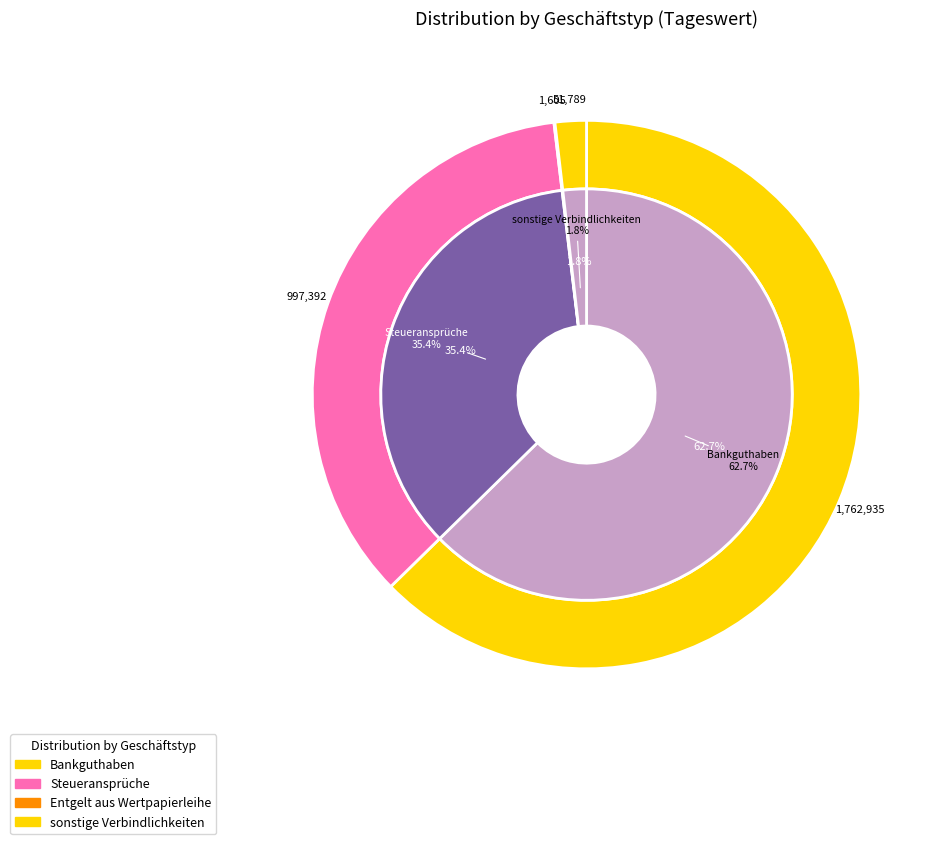

How many segments does this pie chart have?

4